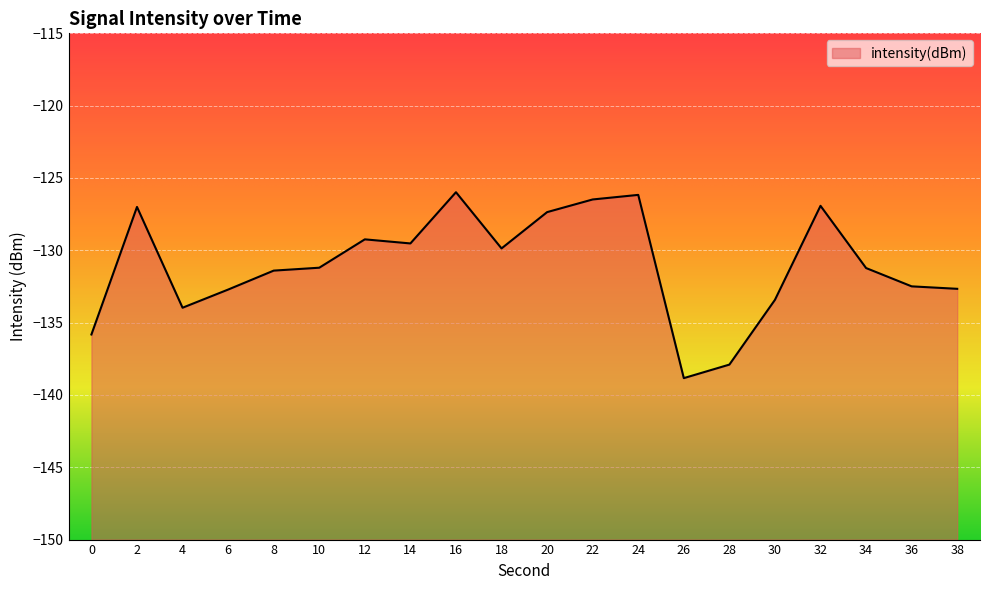

At which category does the chart reach its peak across all series?

16